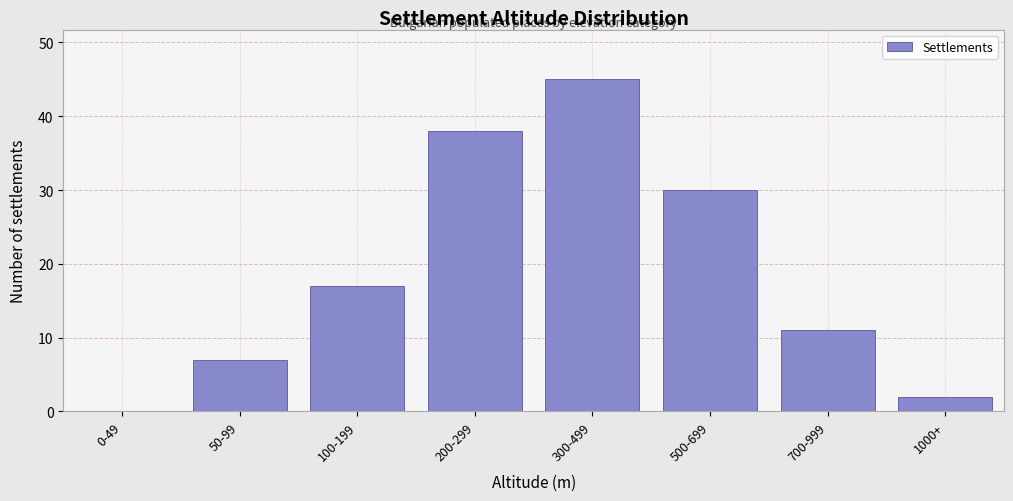

Reading left to right, transcribe all the data shown in this chart.

0-49=0	50-99=7	100-199=17	200-299=38	300-499=45	500-699=30	700-999=11	1000+=2